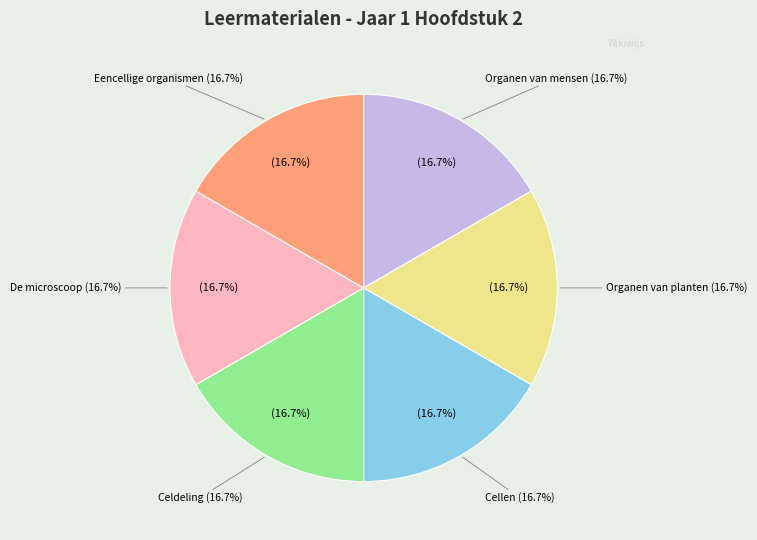

Count the number of slices in the pie.

6